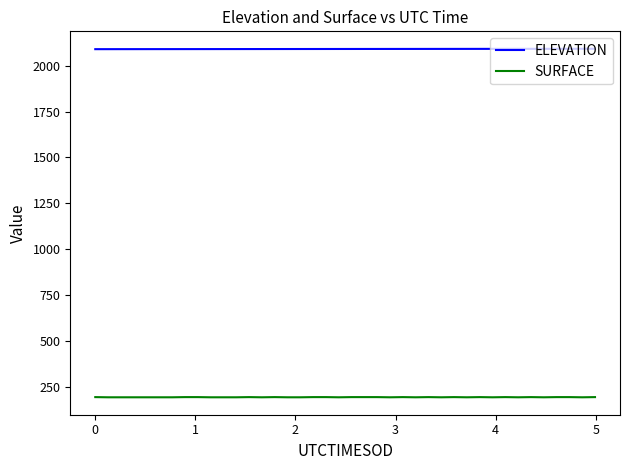

What is the sum of all SURFACE values?

7698.6